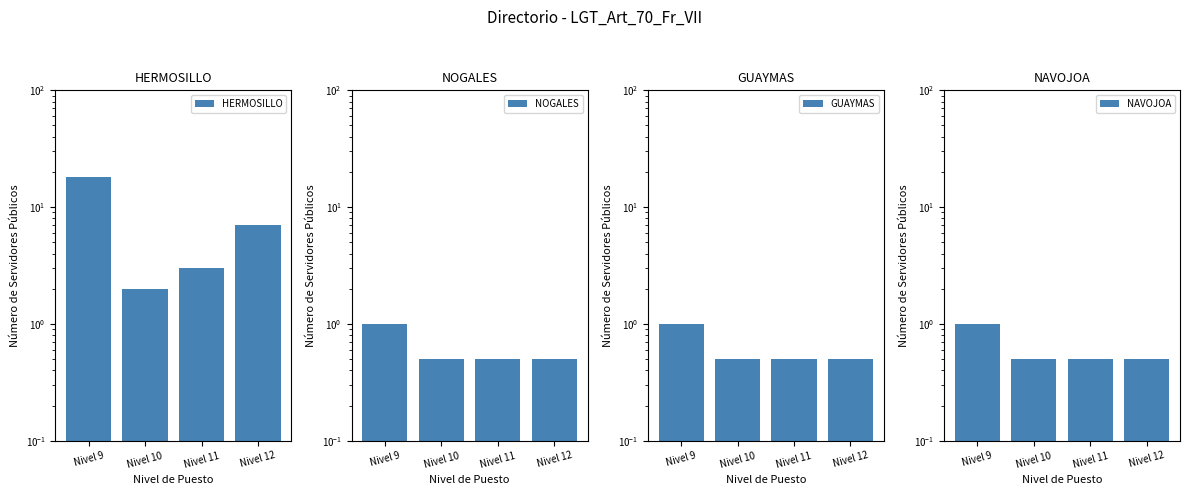

What is the average value of the HERMOSILLO series?

7.5